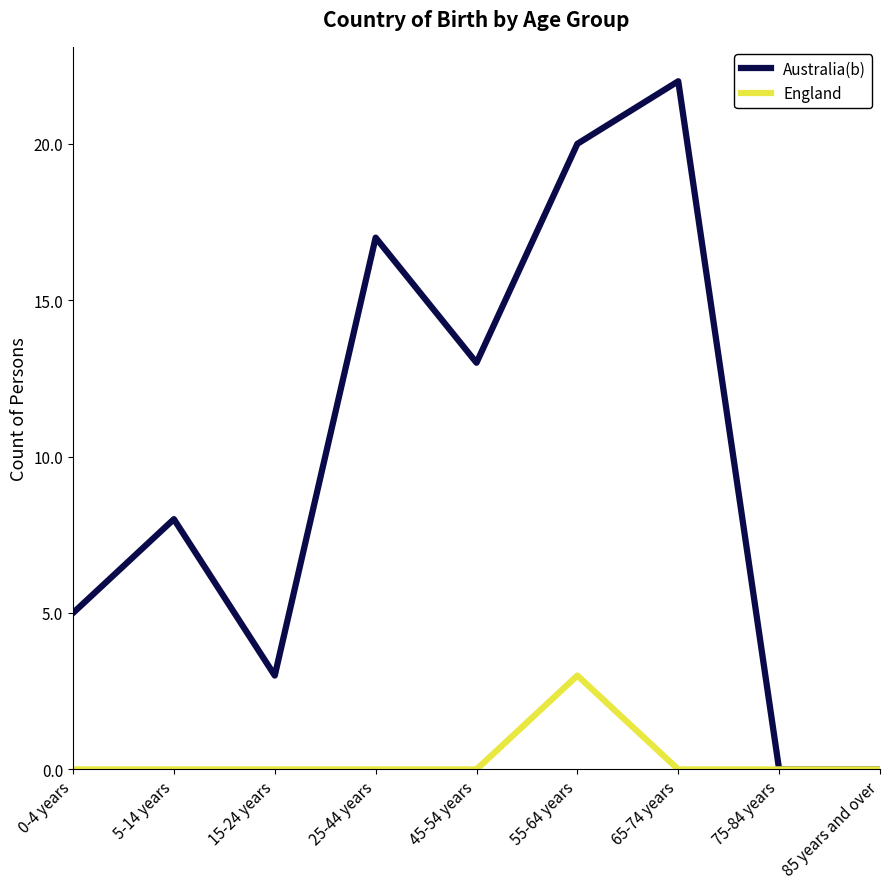

Which series has the largest range (max minus min)?

Australia(b)